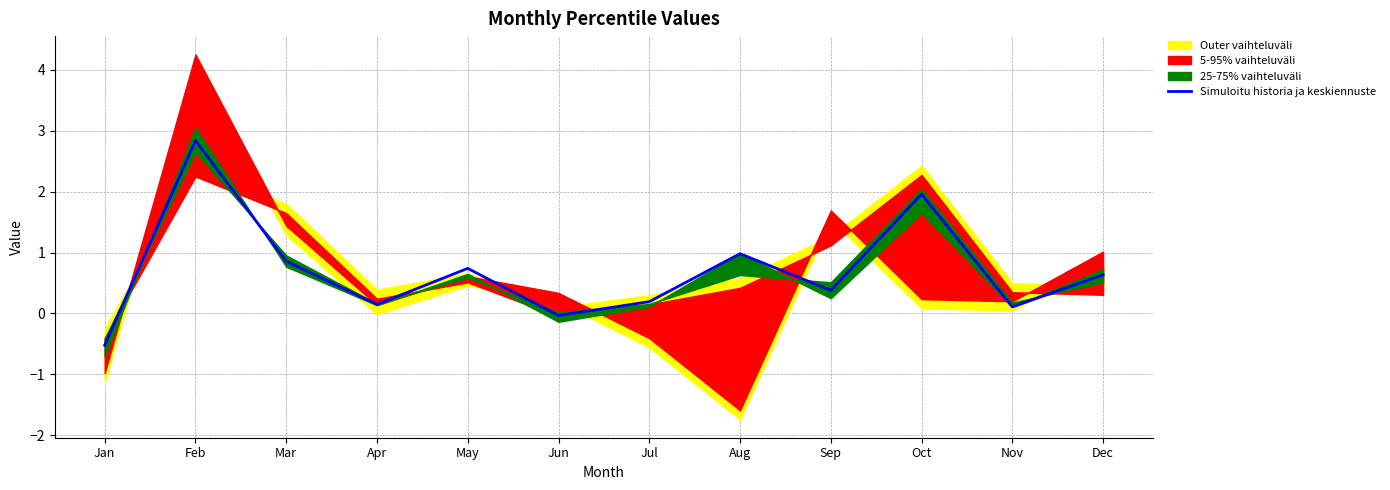

True or false: there are more than 2 points higher than both neighbors.

True